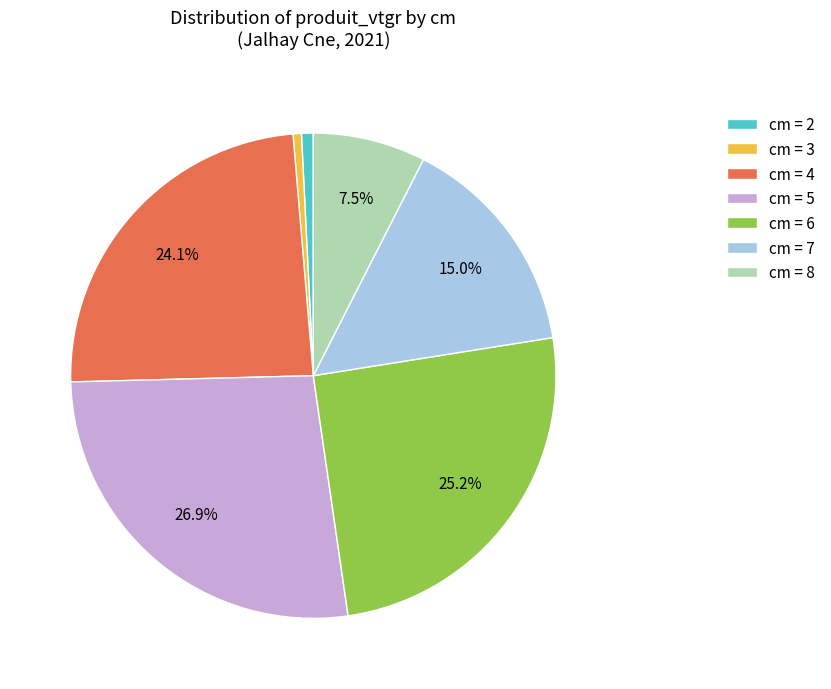

Does any single category account for the majority?

No